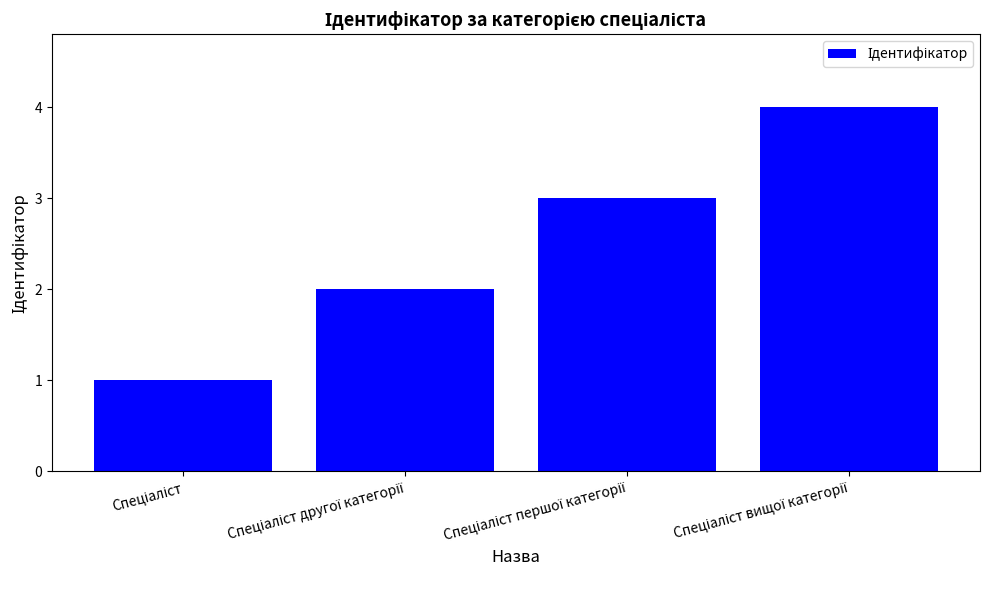

What is the difference between the maximum and minimum values?

3